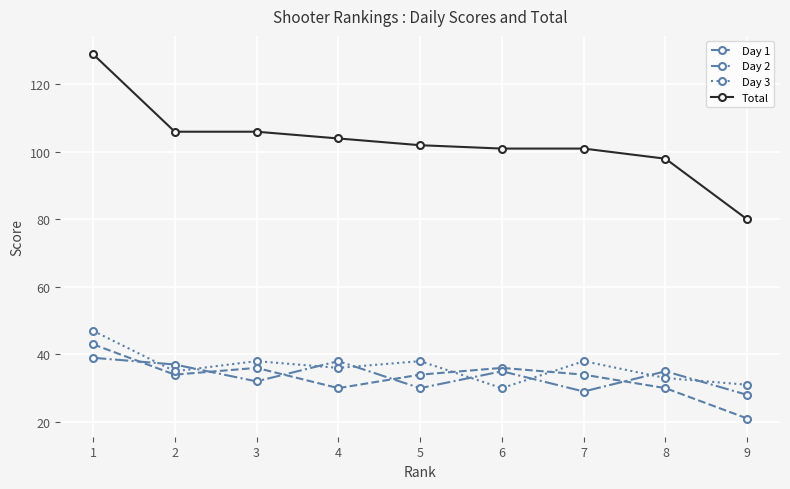

Is the value of Day 3 at 4 greater than the value of Day 2 at 3?

Yes